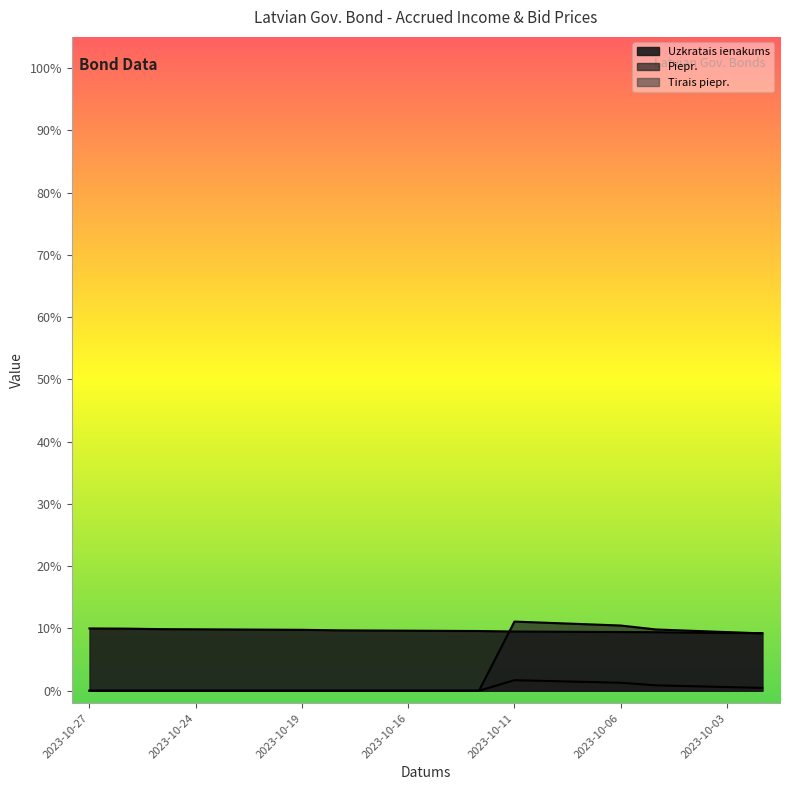

What is the difference between the maximum and minimum values in the Piepr. series?

11.1